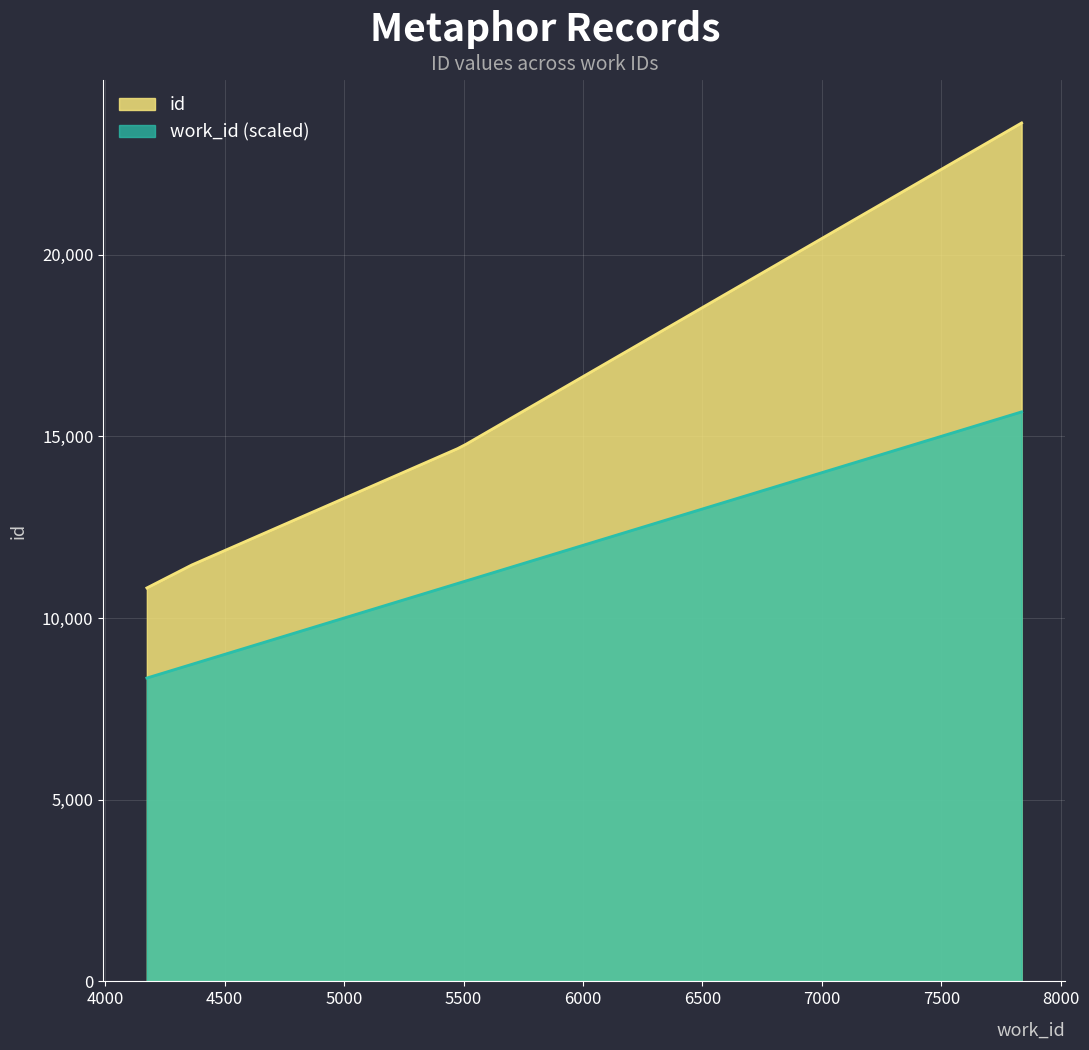

What is the average value?

15070